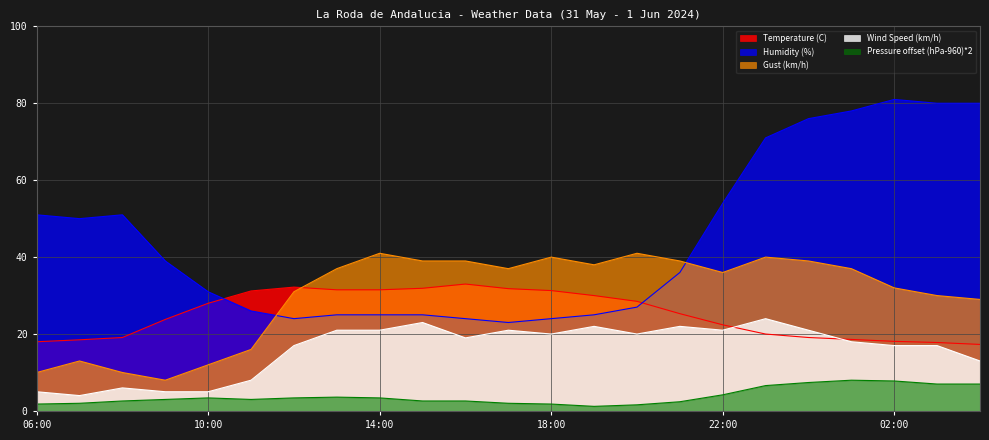

How many values in the Humidity (%) series are below 36?

11